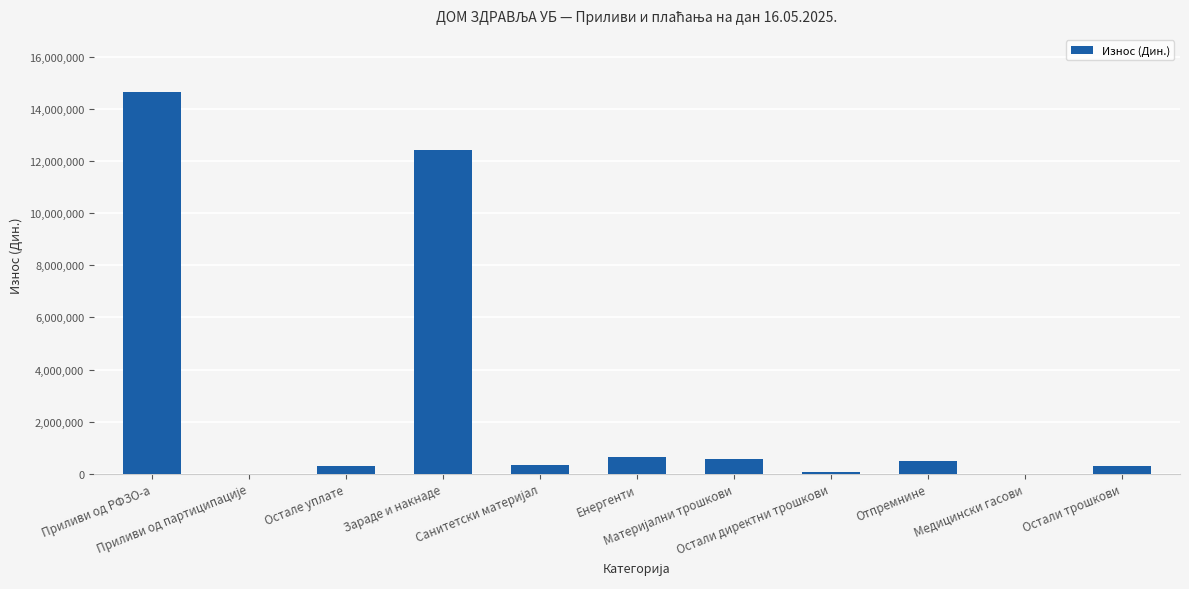

What is the greatest value displayed?

14657100.3